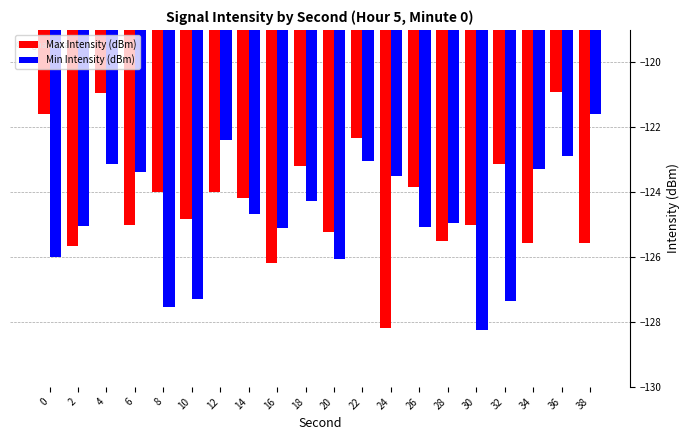

Is it true that Min Intensity (dBm) equals -219.9 at 0?

False